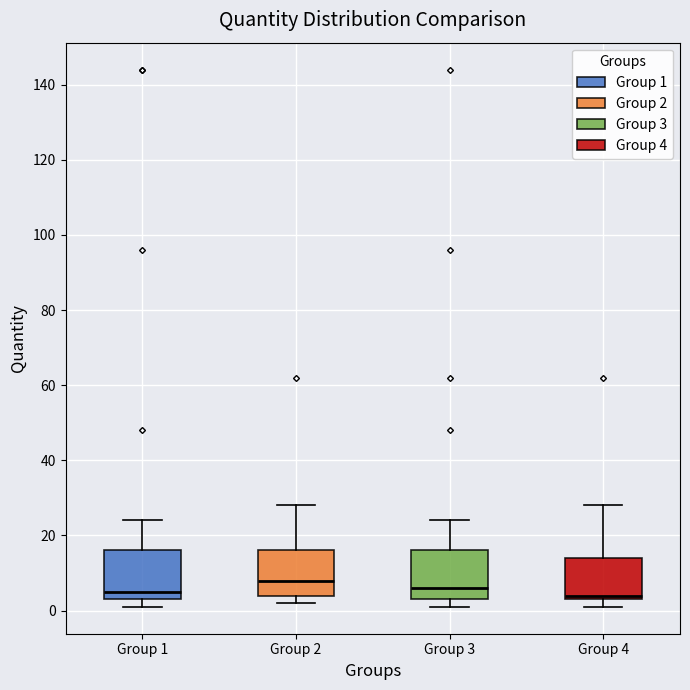

Which box has the highest median line?

Group 2